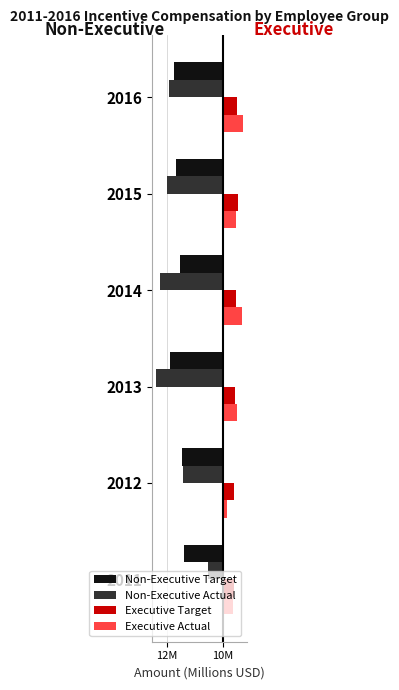

What is the difference between the maximum and minimum values in the Executive Target series?

0.7